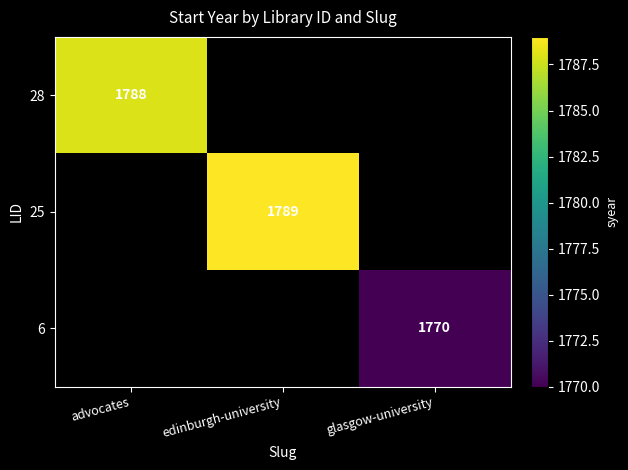

The 6 series shows 1770 at glasgow-university. True or false?

True